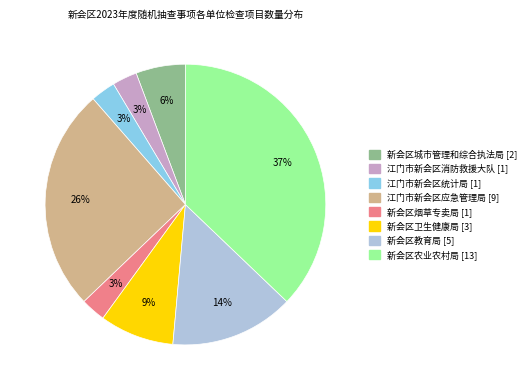

Count the number of slices in the pie.

8